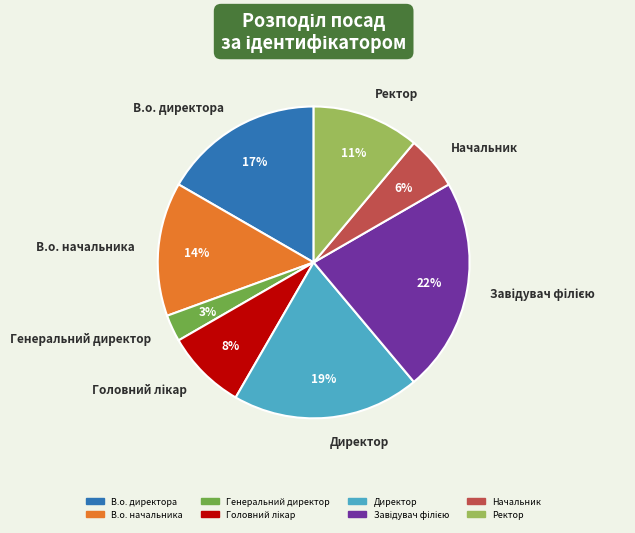

To the nearest percent, what is the average slice percentage?

12%